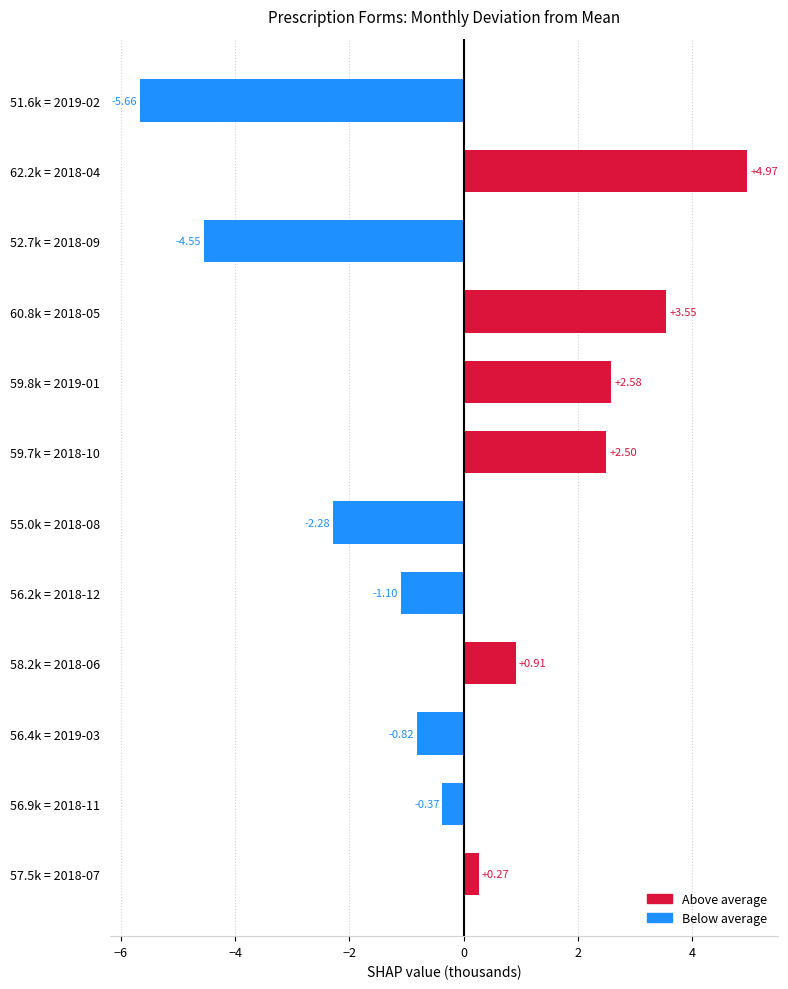

What is the change in value from 52.7k = 2018-09 to 56.9k = 2018-11?

+4.2